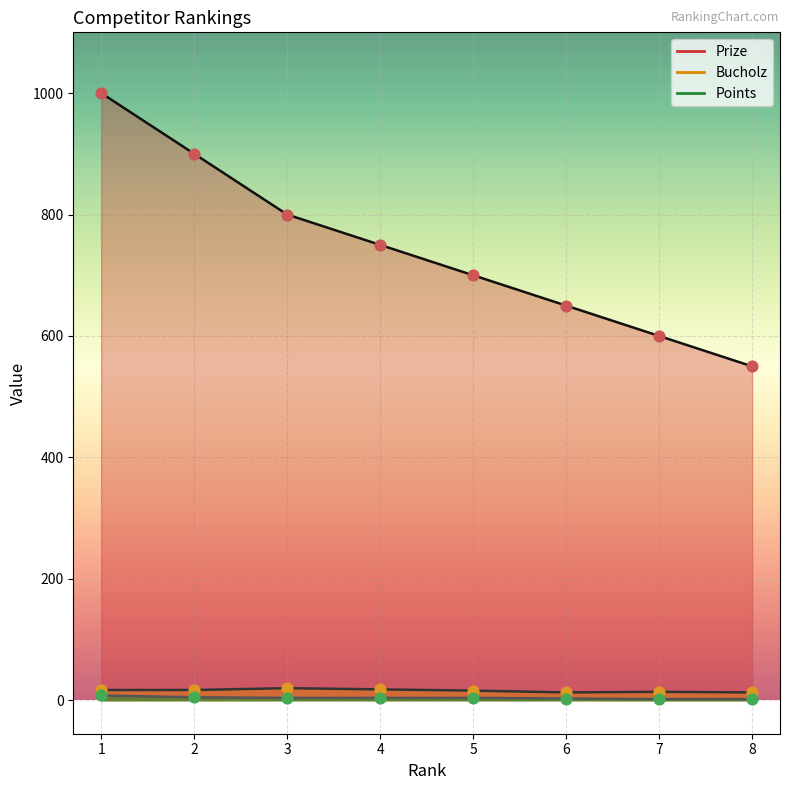

Is the value of Bucholz at 4 greater than the value of Points at 8?

Yes